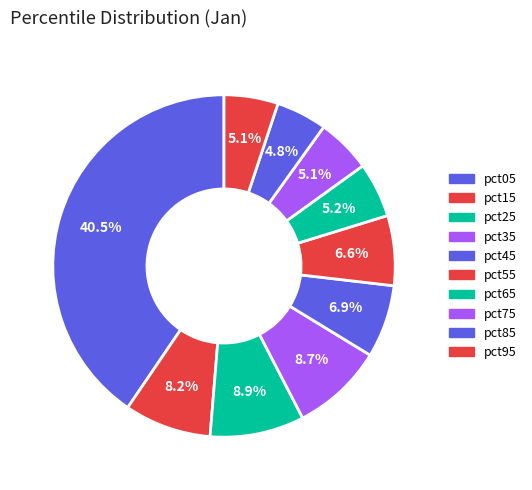

What is the largest slice in the pie chart?

pct05